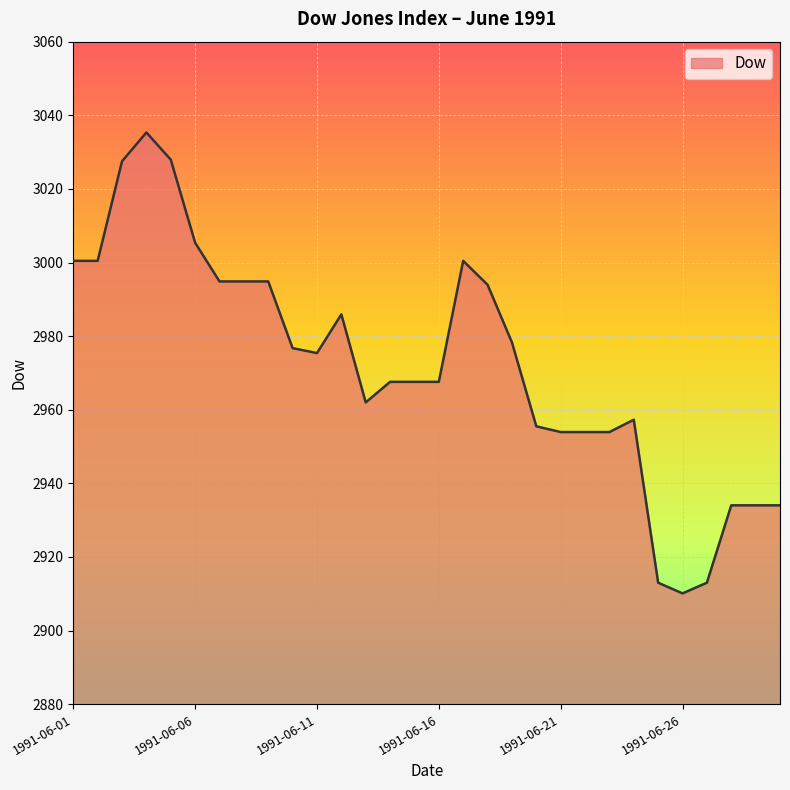

What is the greatest value displayed?

3035.3